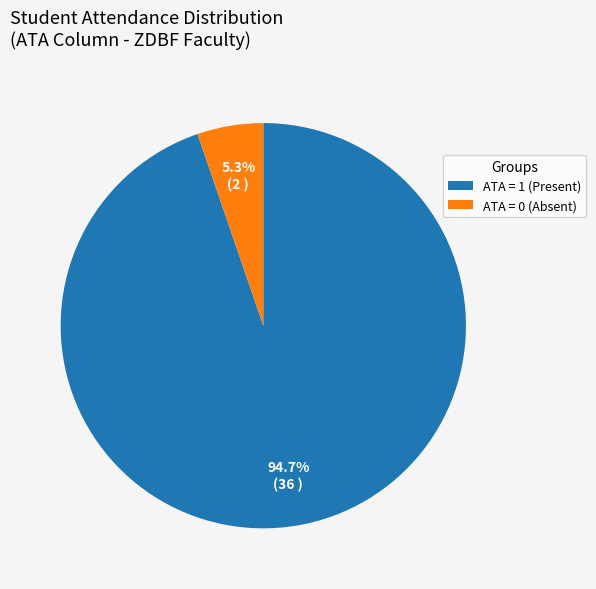

What is the largest slice in the pie chart?

ATA = 1 (Present)